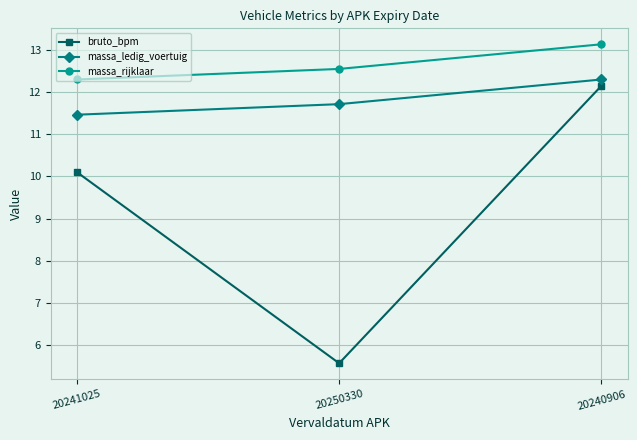

Reading left to right, list all the values displayed in this chart.

bruto_bpm: 10.1	5.6	12.1
massa_ledig_voertuig: 11.5	11.7	12.3
massa_rijklaar: 12.3	12.5	13.1